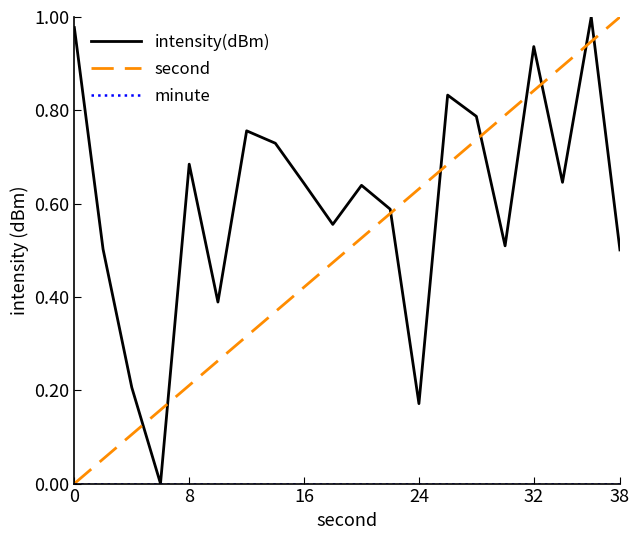

The value of intensity(dBm) at 38 is 0.5. True or false?

True